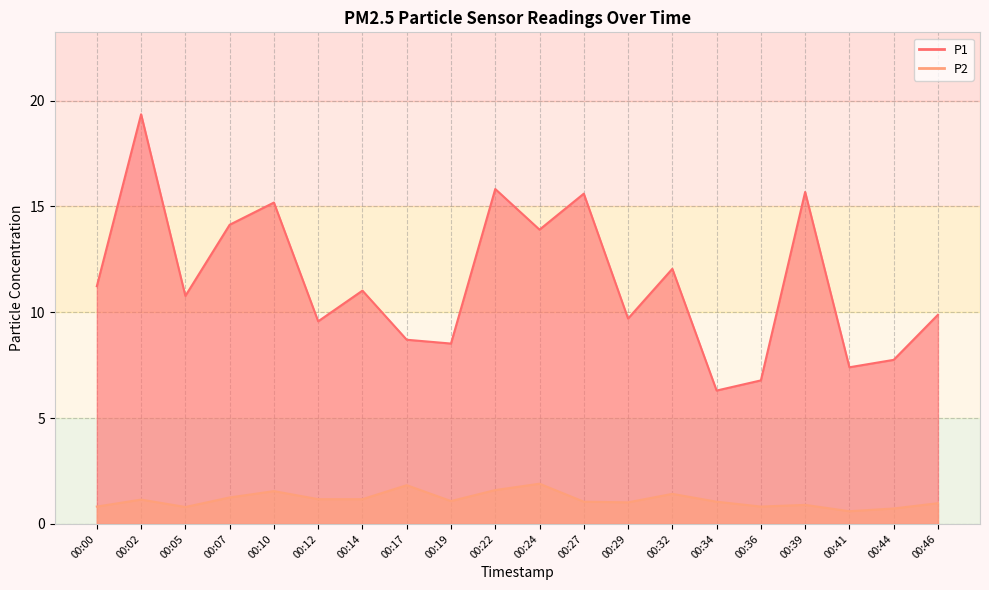

Is the value of P1 at 00:07 greater than the value of P2 at 00:10?

Yes